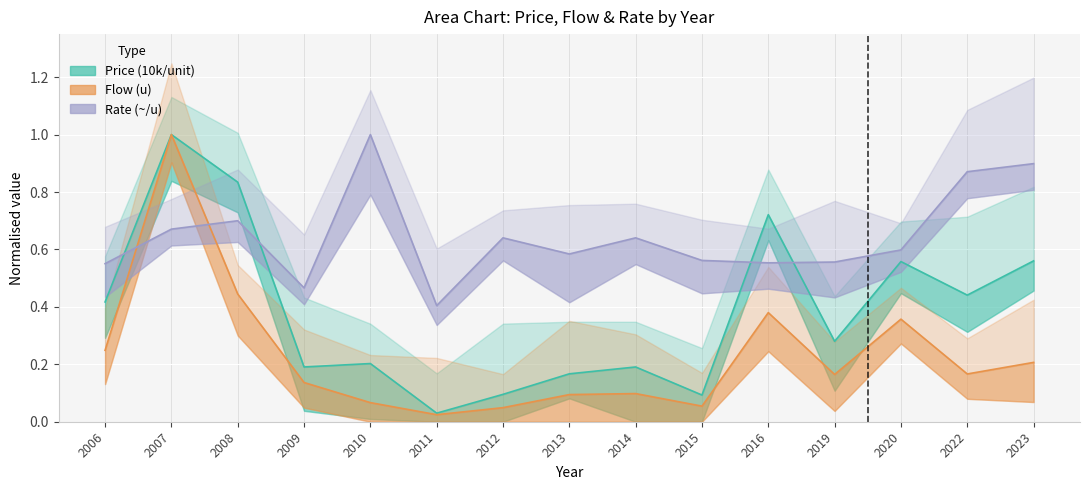

Is the value of Price (10k/unit) at 2022 greater than the value of Flow (u) at 2019?

Yes